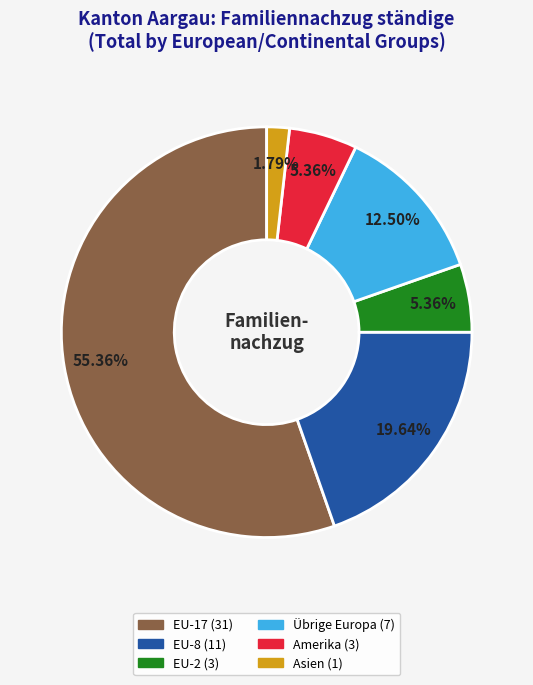

Is there a majority slice in this chart?

Yes